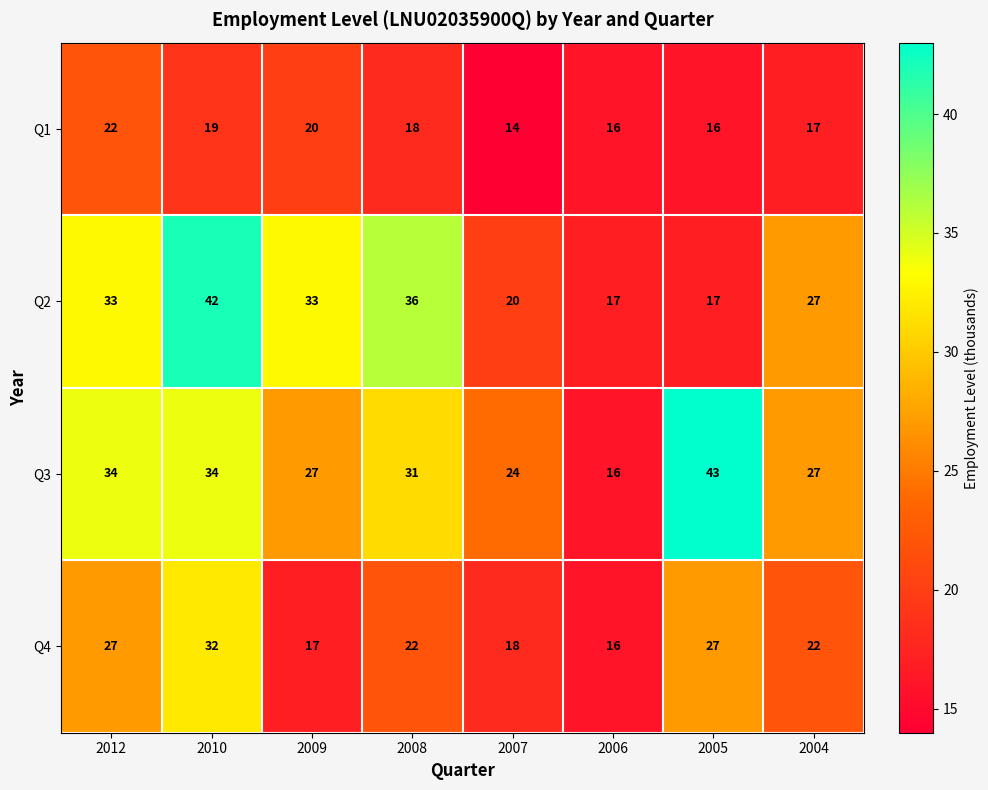

The value of Q3 at 2008 is 31. True or false?

True